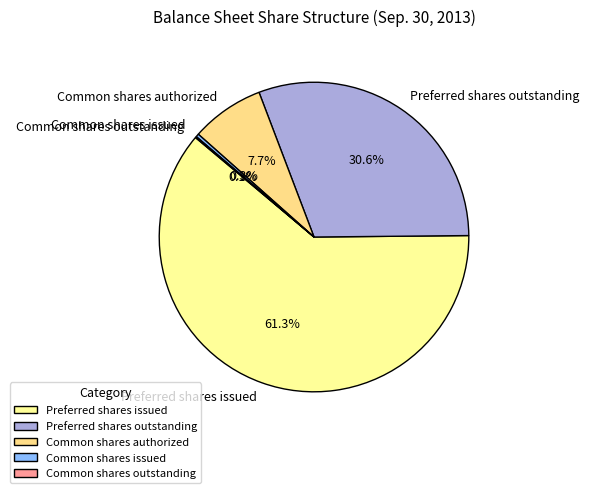

What is the majority slice?

Preferred shares issued